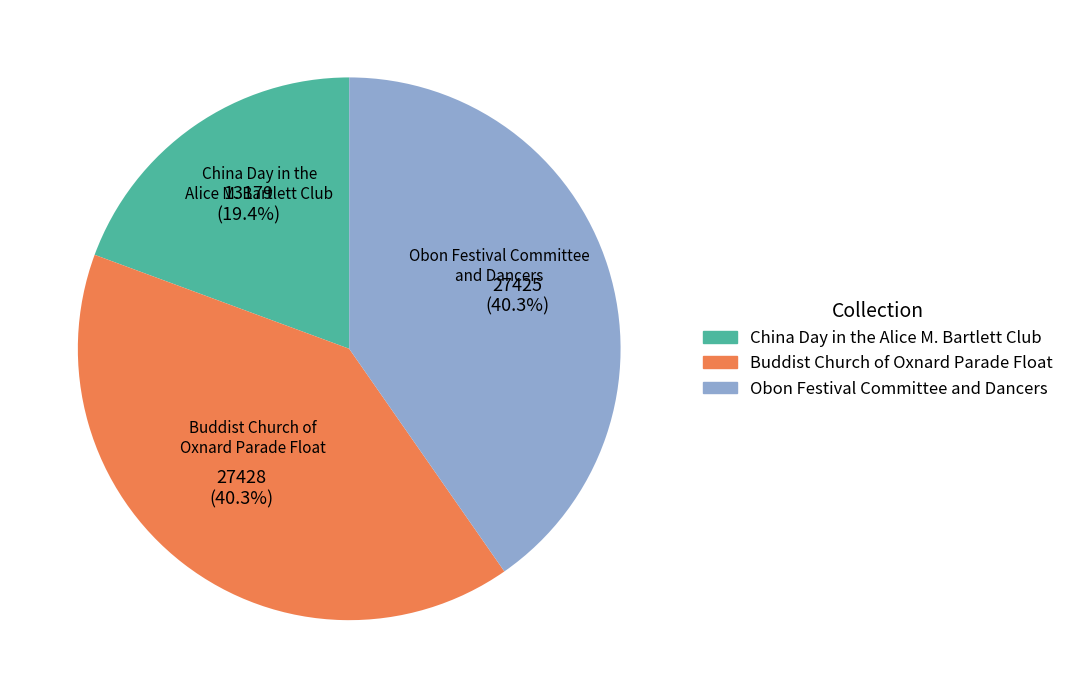

Does Obon Festival Committee and Dancers represent more than half of the total?

No